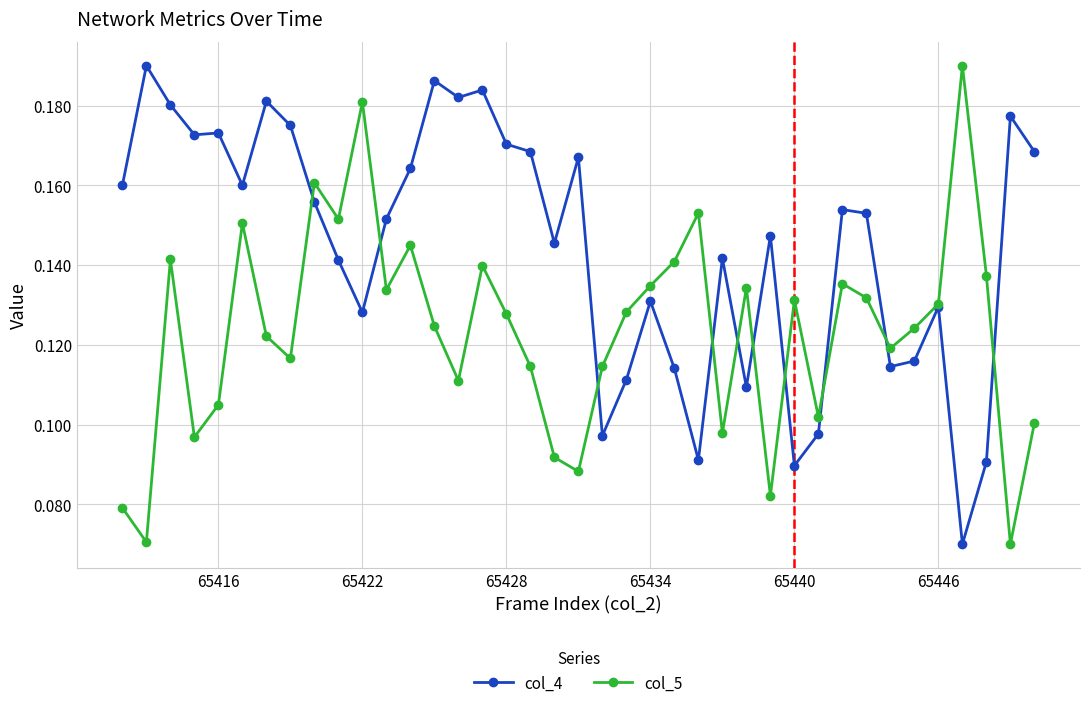

How many interior local peaks does the col_5 series have?

11